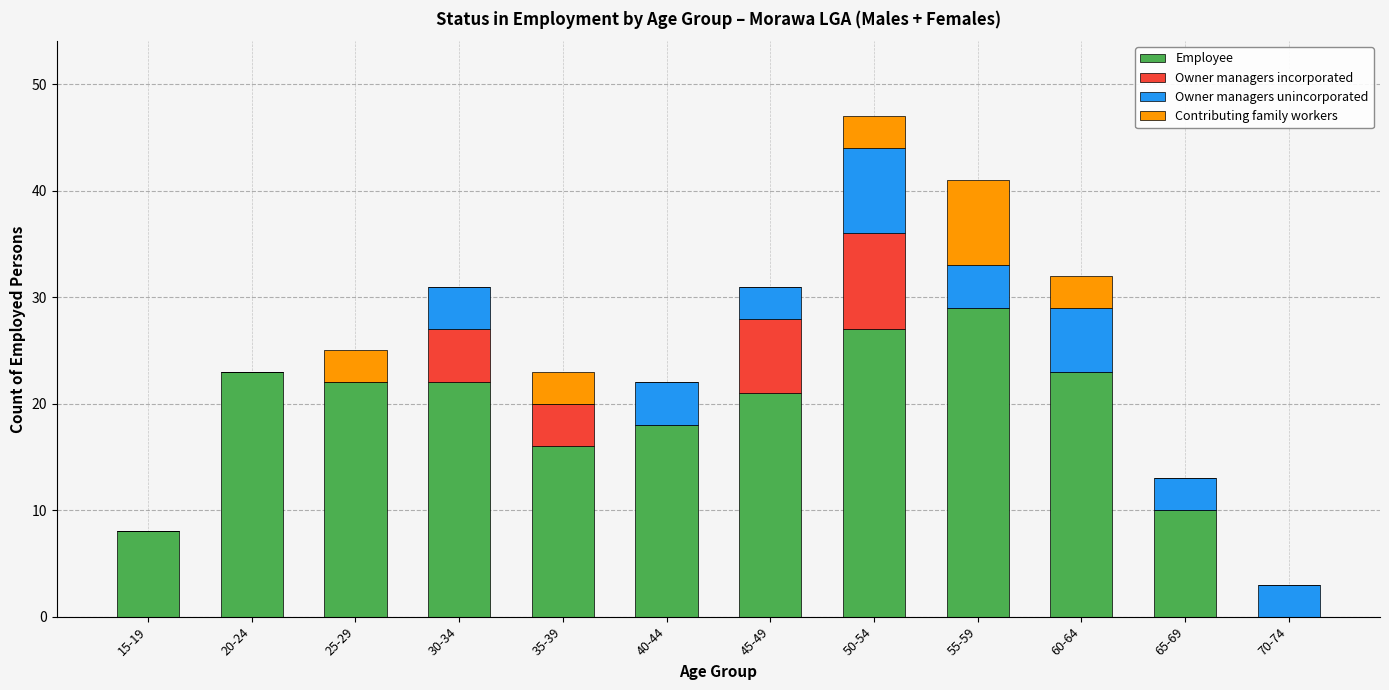

What is the total value across all series at 25-29?

25